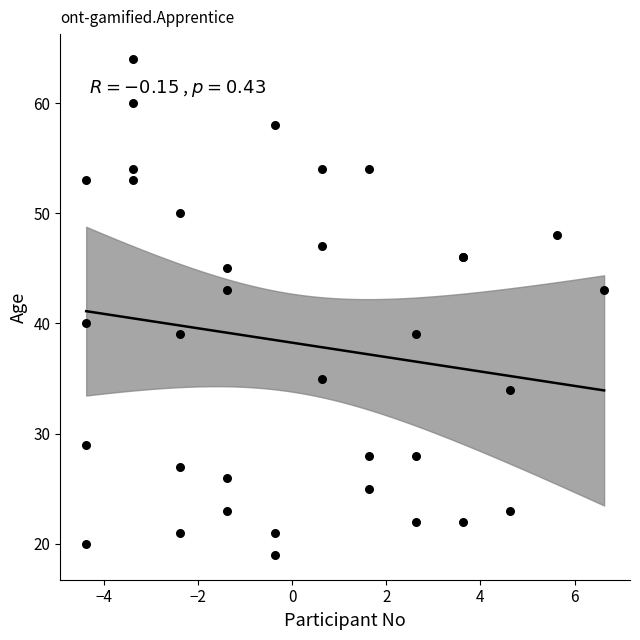

What Y value in the scatter plot is closest to 41?

40